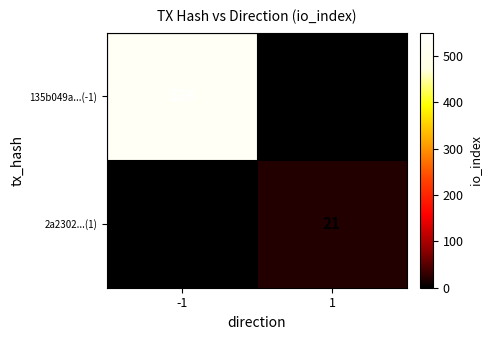

True or false: 2a2302...(1) has a value of 12 at 1.

False